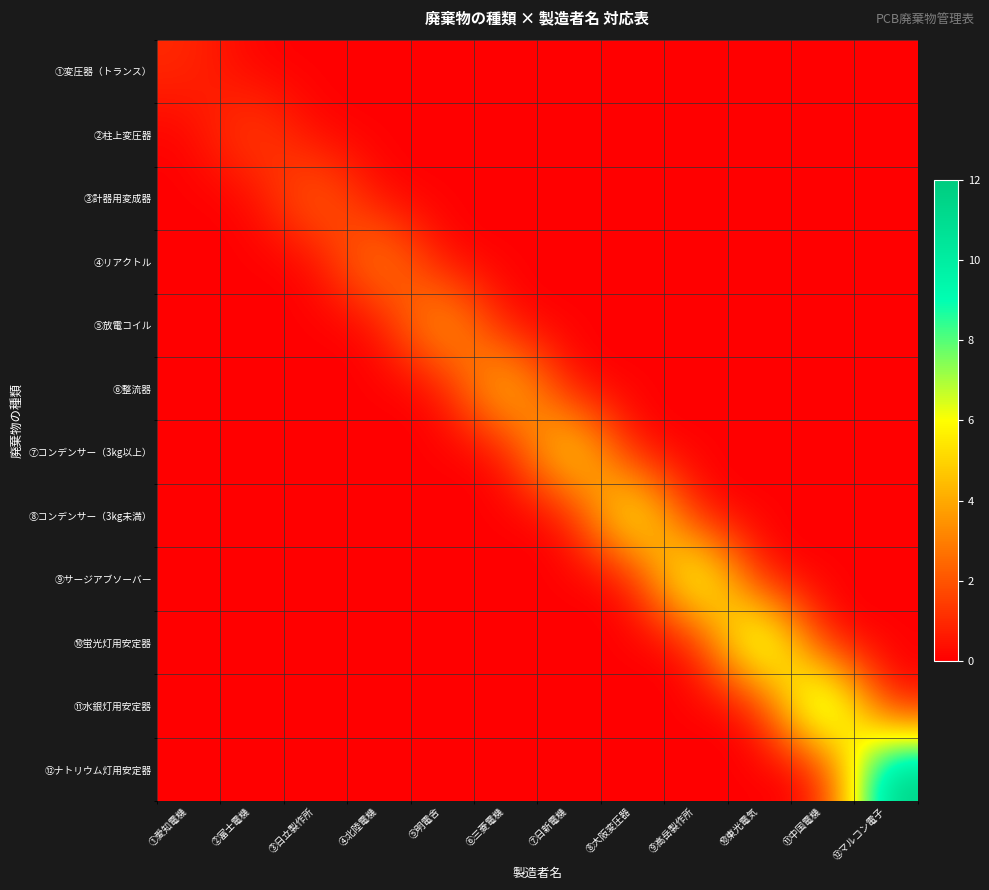

Which series has the largest range (max minus min)?

⑫ナトリウム灯用安定器